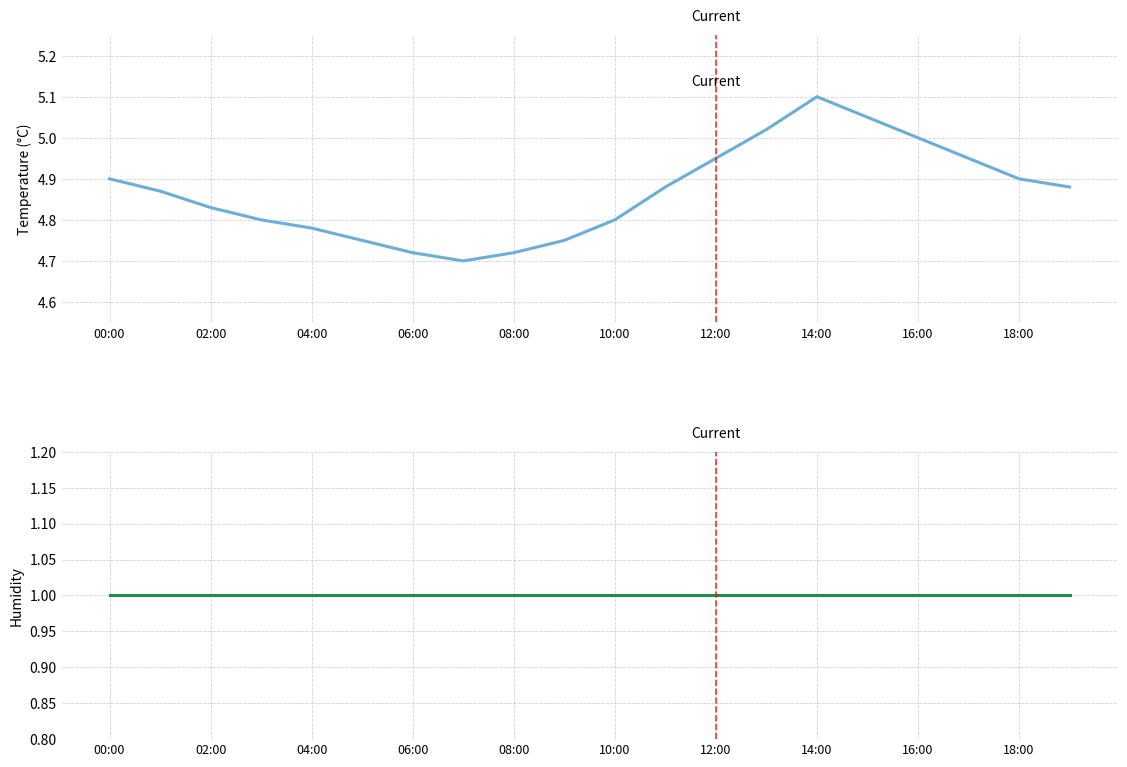

True or false: temperature has a value of 1.9 at 19.

False